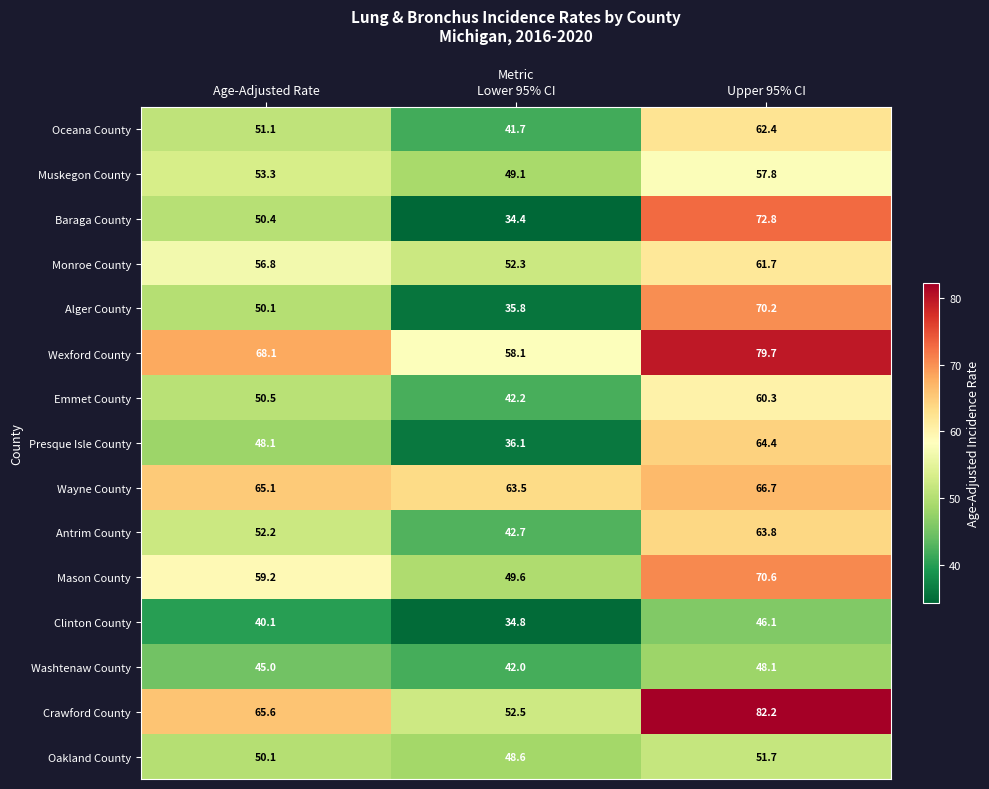

At how many categories does at least one series exceed 57?

3